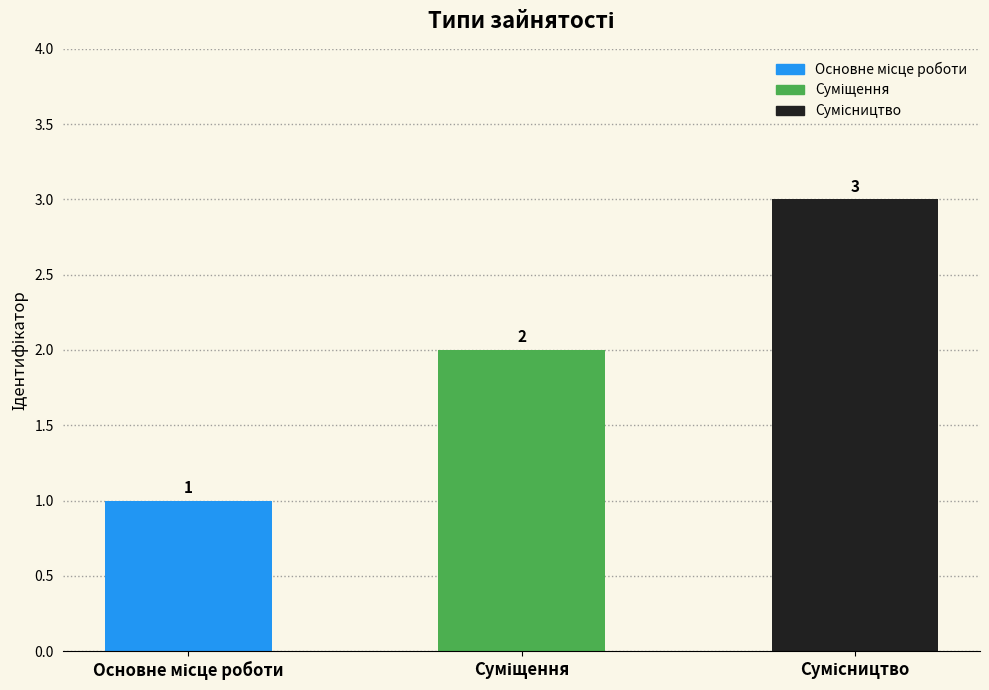

Reading left to right, list all the values displayed in this chart.

1	2	3